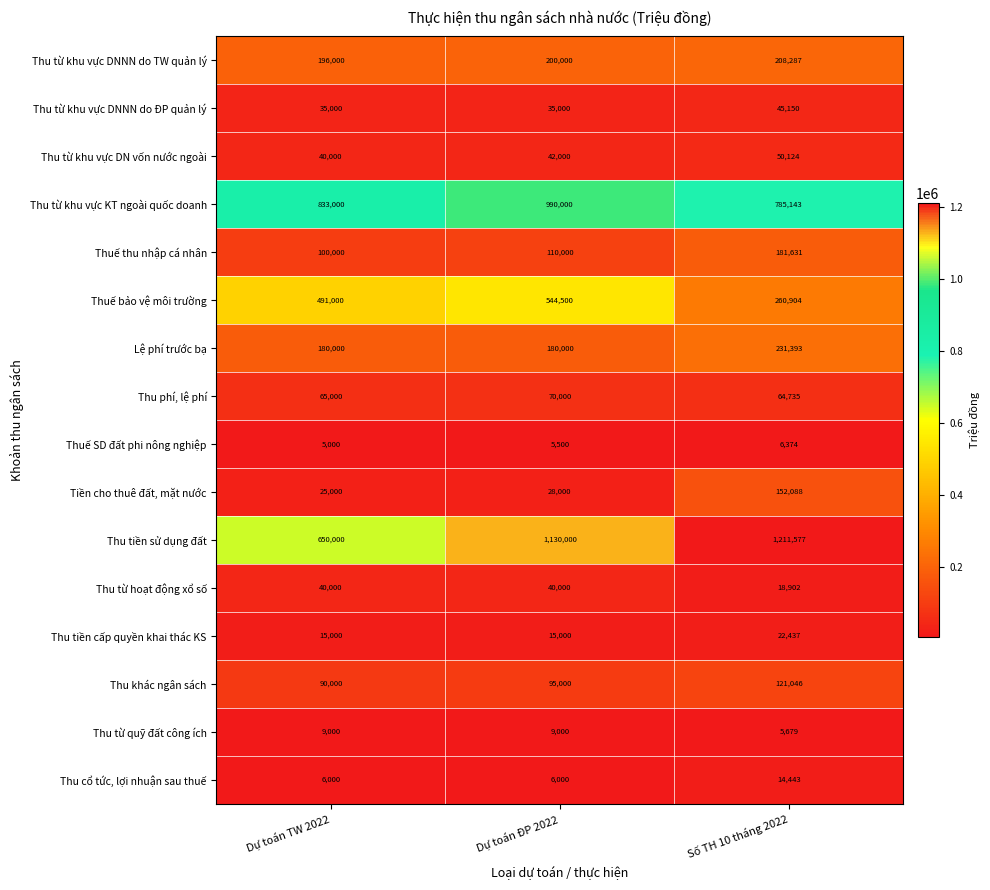

List the series in order of their peak value, highest first.

Thu tiền sử dụng đất, Thu từ khu vực KT ngoài quốc doanh, Thuế bảo vệ môi trường, Lệ phí trước bạ, Thu từ khu vực DNNN do TW quản lý, Thuế thu nhập cá nhân, Tiền cho thuê đất, mặt nước, Thu khác ngân sách, Thu phí, lệ phí, Thu từ khu vực DN vốn nước ngoài, Thu từ khu vực DNNN do ĐP quản lý, Thu từ hoạt động xổ số, Thu tiền cấp quyền khai thác KS, Thu cổ tức, lợi nhuận sau thuế, Thu từ quỹ đất công ích, Thuế SD đất phi nông nghiệp